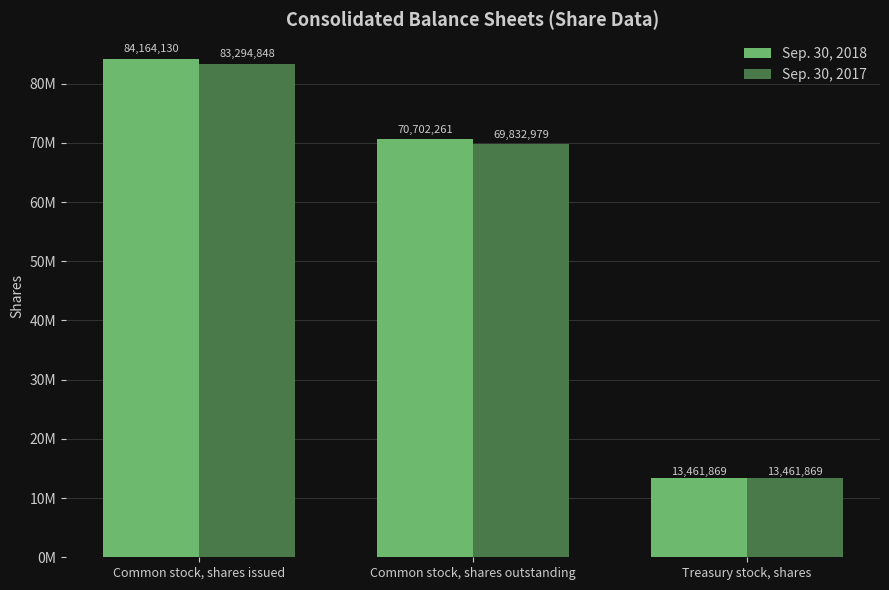

What is the maximum value for Sep. 30, 2018?

84164130